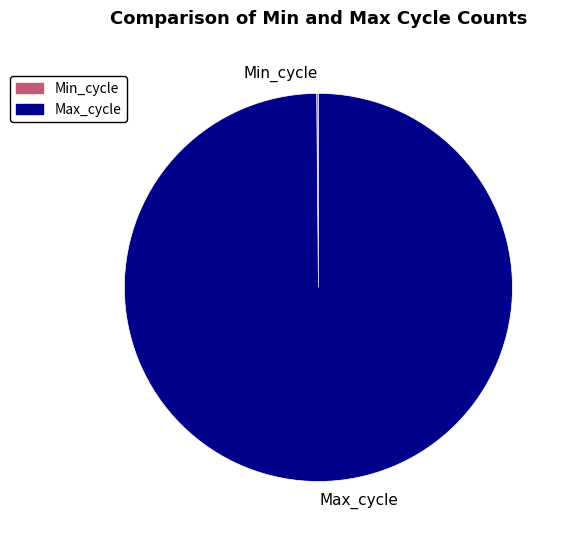

What is the largest slice in the pie chart?

Max_cycle